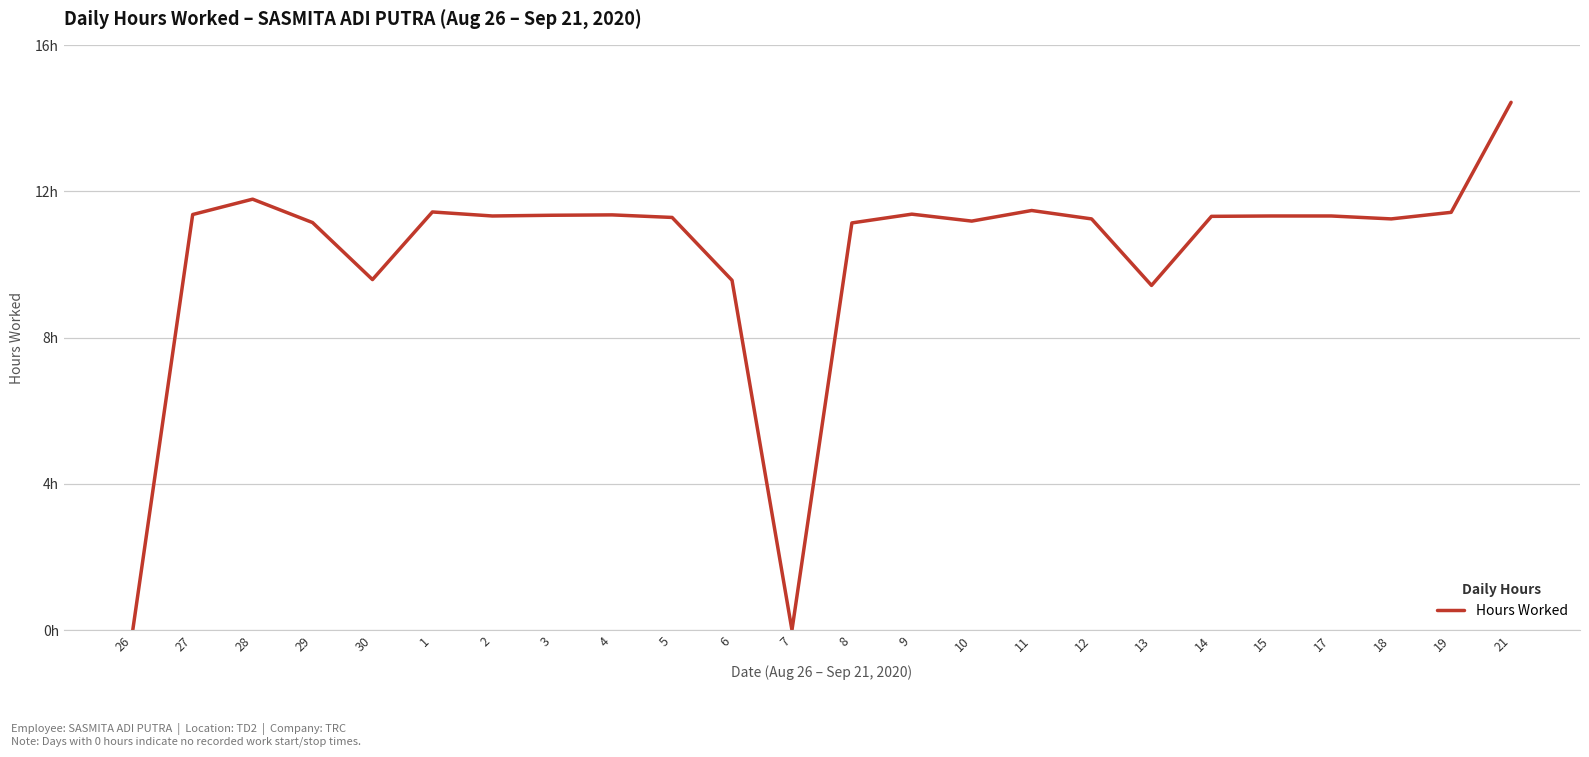

What is the maximum value shown in the chart?

14.4